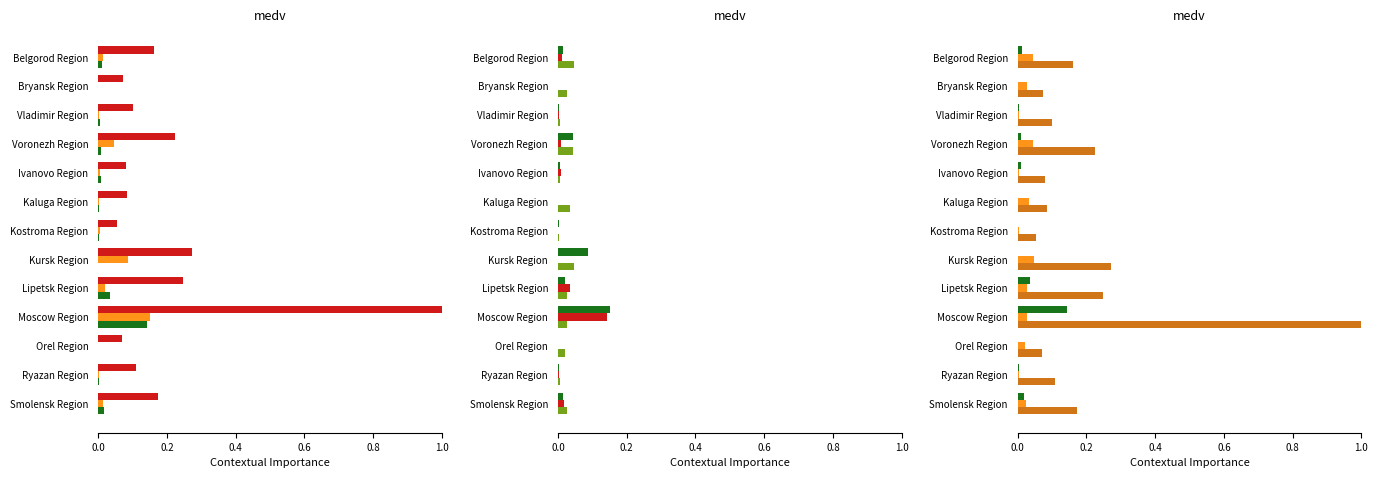

What is the maximum value for Total?

1.0